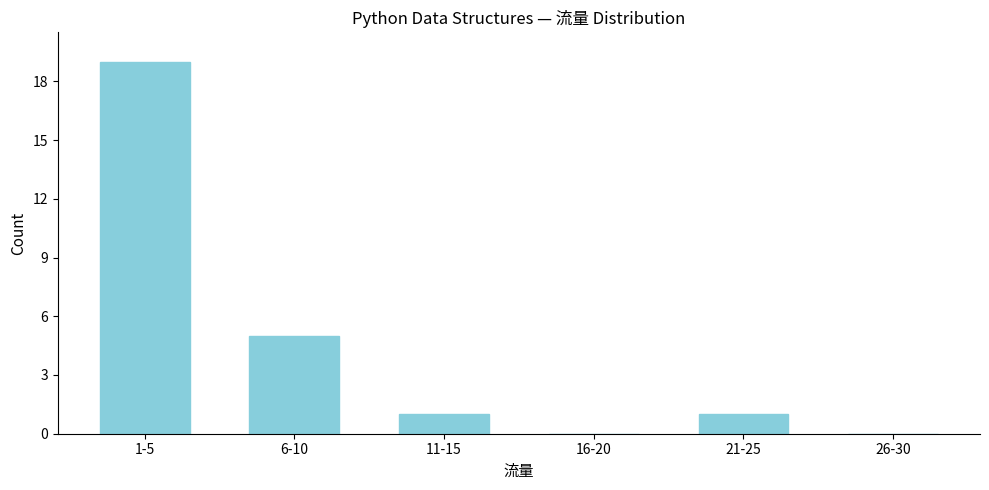

Reading left to right, transcribe all the data shown in this chart.

1-5=19	6-10=5	11-15=1	16-20=0	21-25=1	26-30=0